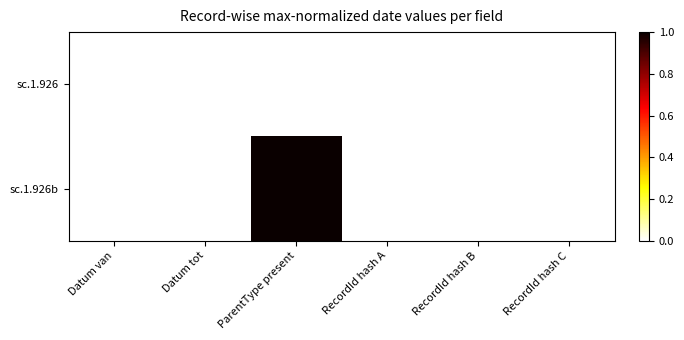

At which category is the sum across all series the highest?

ParentType present